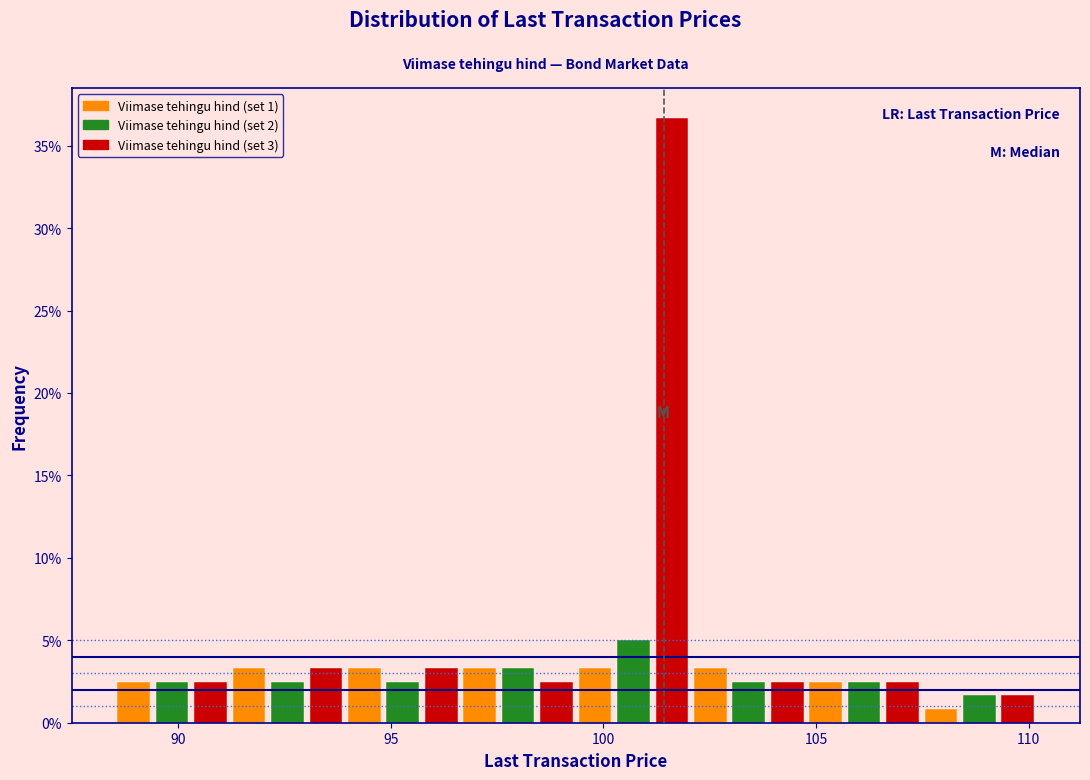

Read against the x-axis, roughly where is the centre of the tallest bar?

101.5